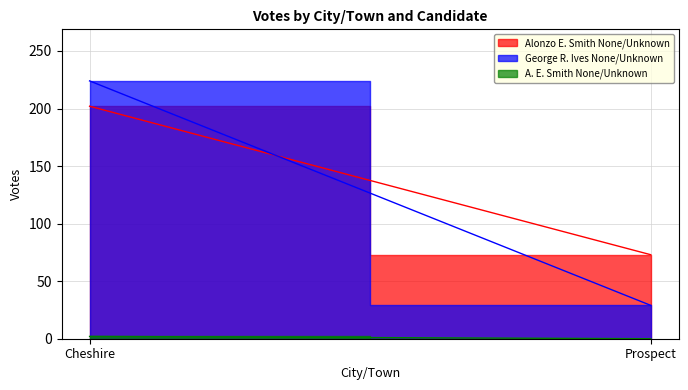

Reading left to right, list all the values displayed in this chart.

Alonzo E. Smith None/Unknown: 202	73
George R. Ives None/Unknown: 224	29
A. E. Smith None/Unknown: 2	0